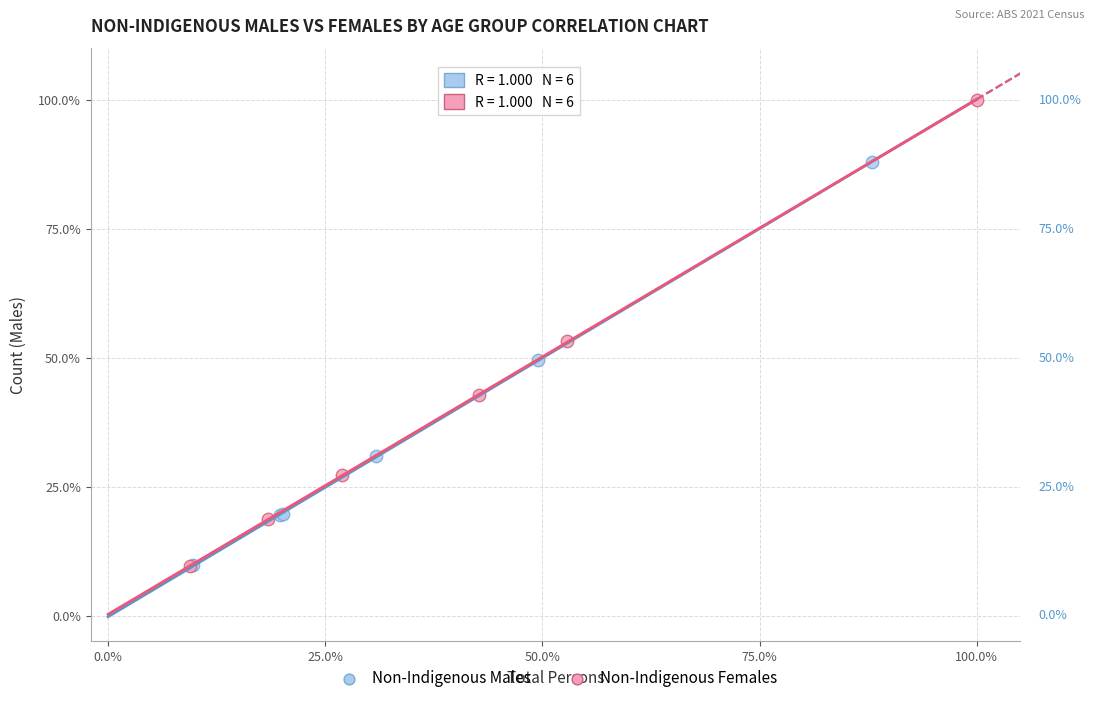

Which series contains the highest Y value?

Non-Indigenous Females